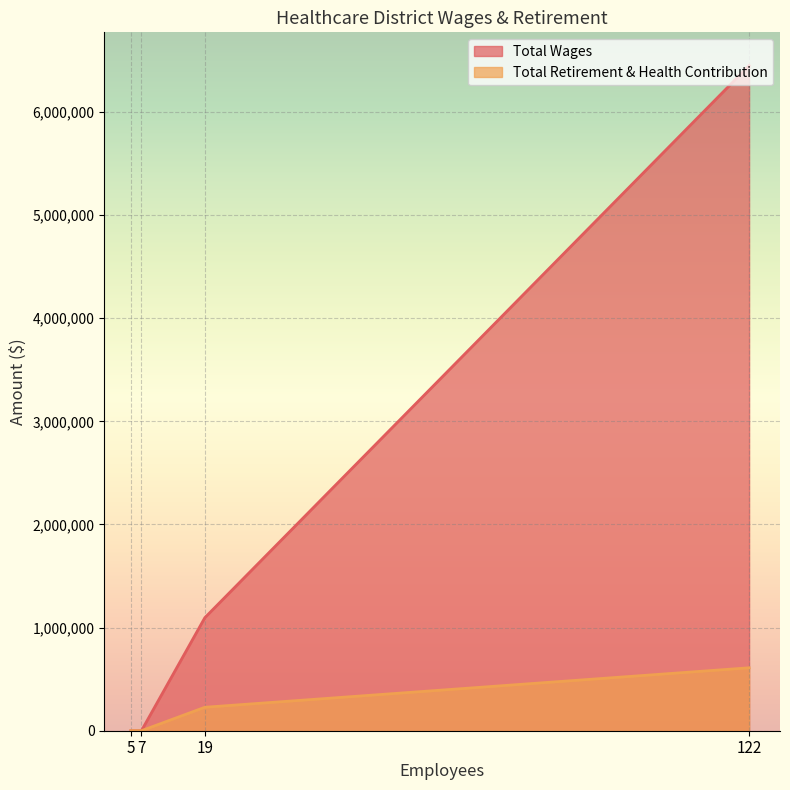

Rank the categories by Total Wages value from lowest to highest.

5, 7, 19, 122